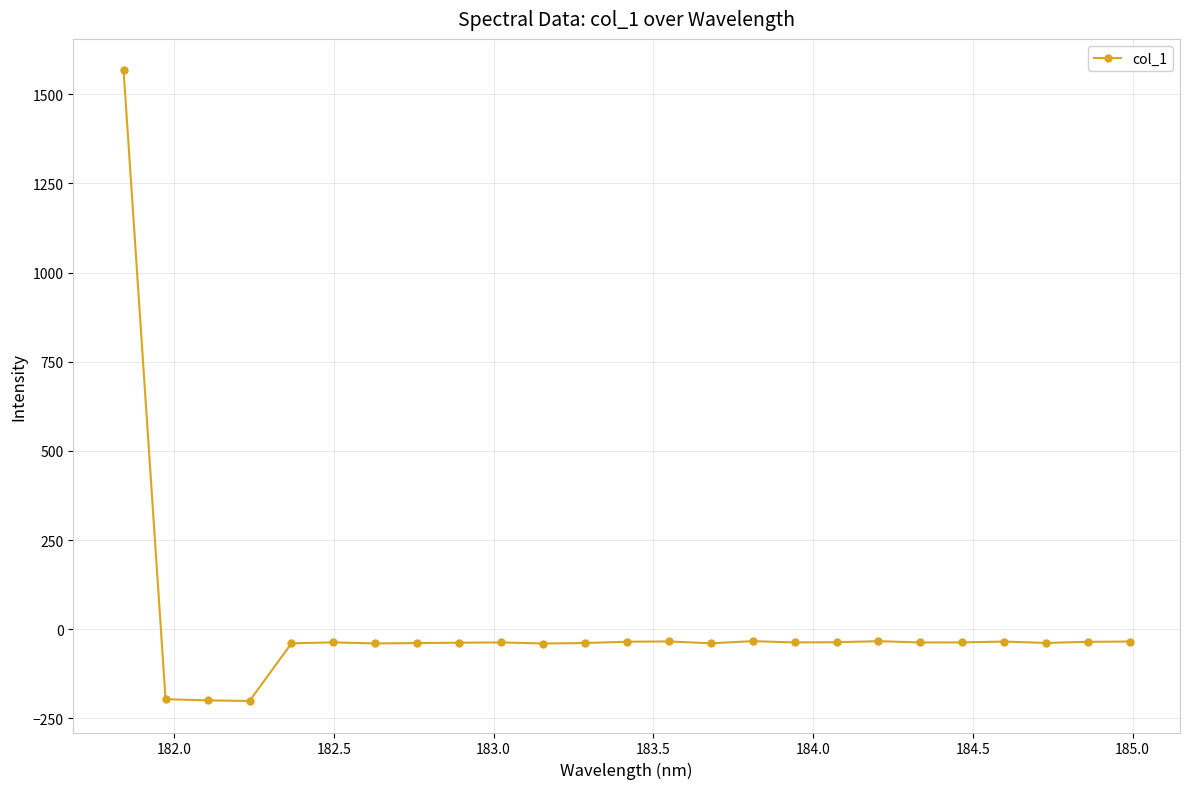

What is the difference between the maximum and minimum values?

1768.1